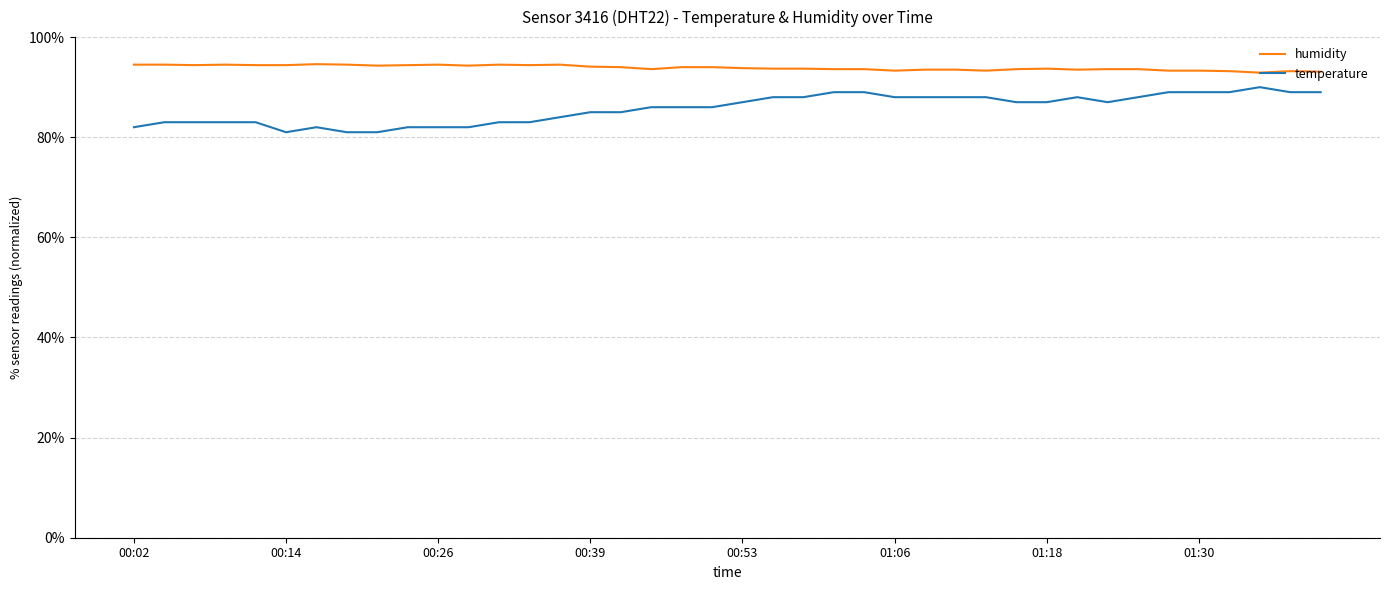

True or false: humidity has more than 1 interior local peaks.

True